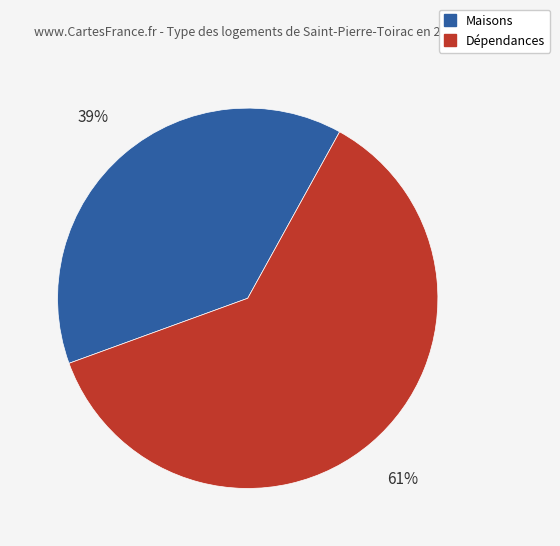

Does any single category account for the majority?

Yes